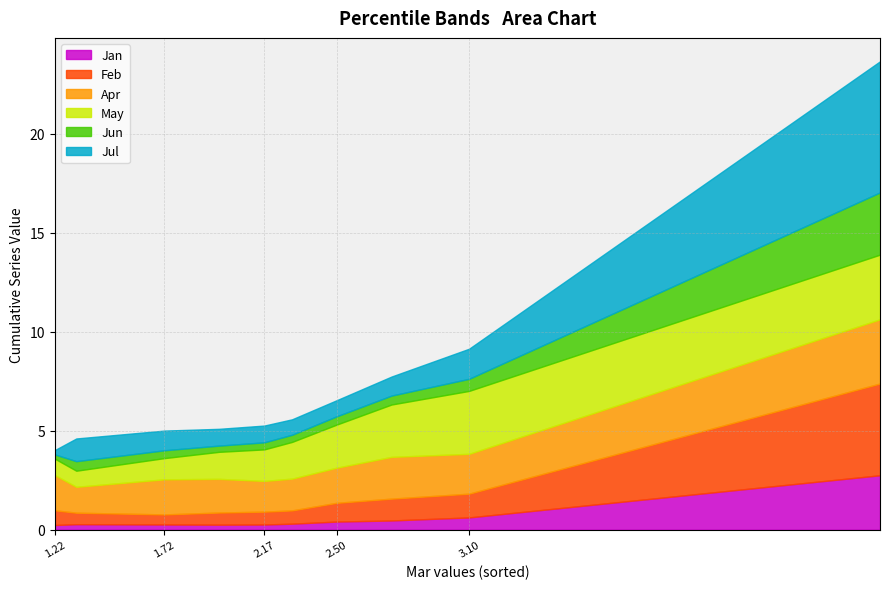

Which series has the largest range (max minus min)?

Jul